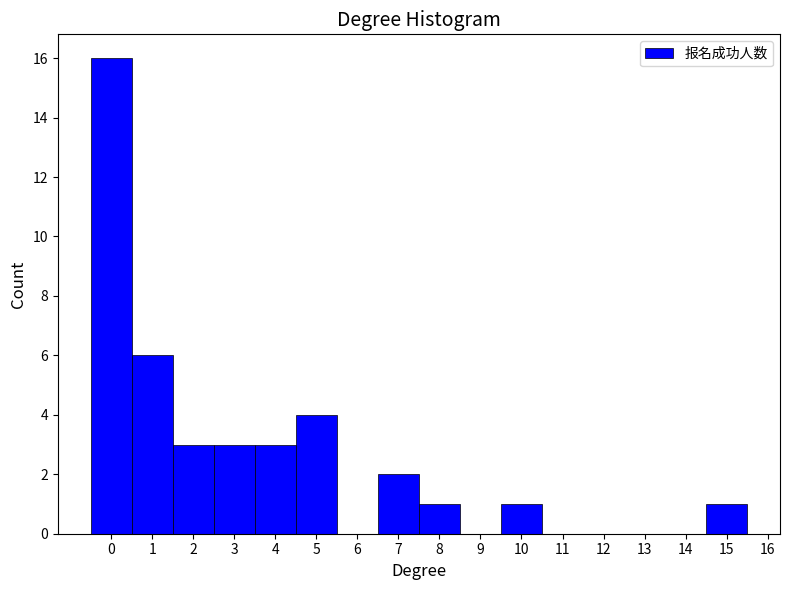

Reading left to right, transcribe this chart: for each bar, give the range it covers on the x-axis and its height. The values are not printed on the chart, so give them approximately, as read against the axis.

-0.5 to 0.5: 16
0.5 to 1.5: 6
1.5 to 2.5: 3
2.5 to 3.5: 3
3.5 to 4.5: 3
4.5 to 5.5: 4
5.5 to 6.5: 0
6.5 to 7.5: 2
7.5 to 8.5: 1
8.5 to 9.5: 0
9.5 to 10.5: 1
10.5 to 11.5: 0
11.5 to 12.5: 0
12.5 to 13.5: 0
13.5 to 14.5: 0
14.5 to 15.5: 1